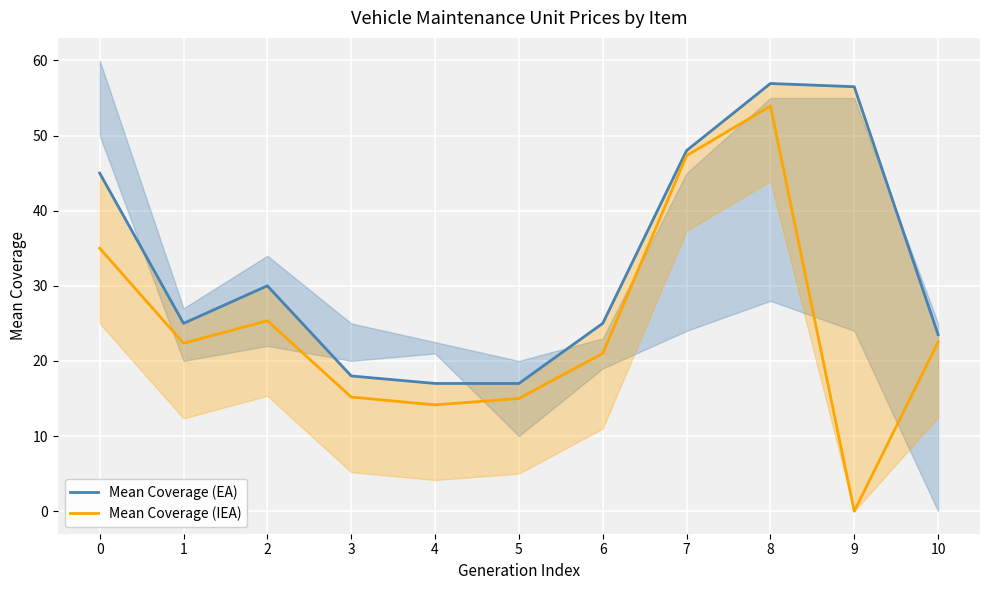

True or false: Mean Coverage (IEA) and Mean Coverage (EA) intersect in this chart.

False